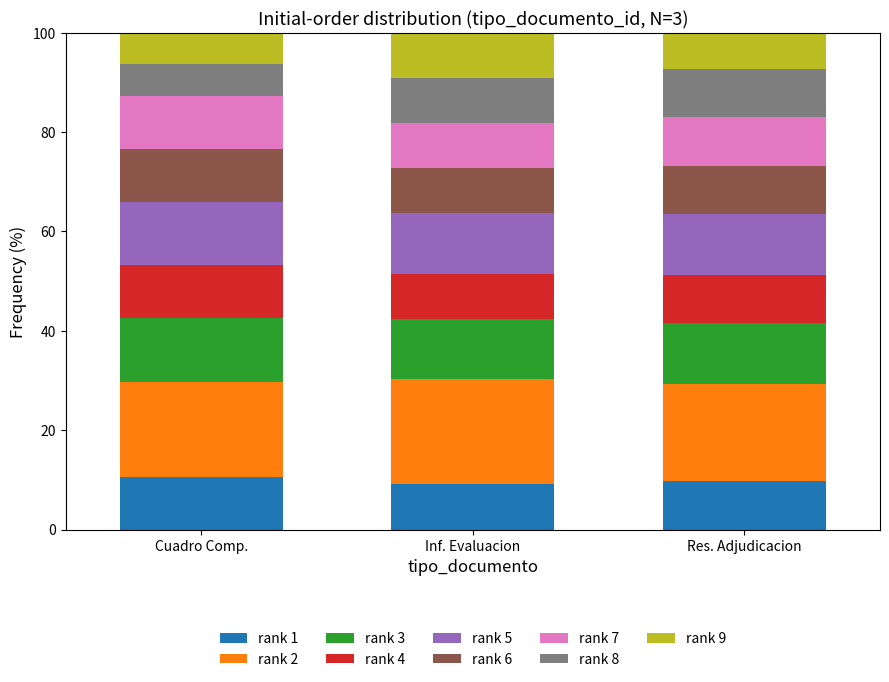

How many bars are there in total?

3